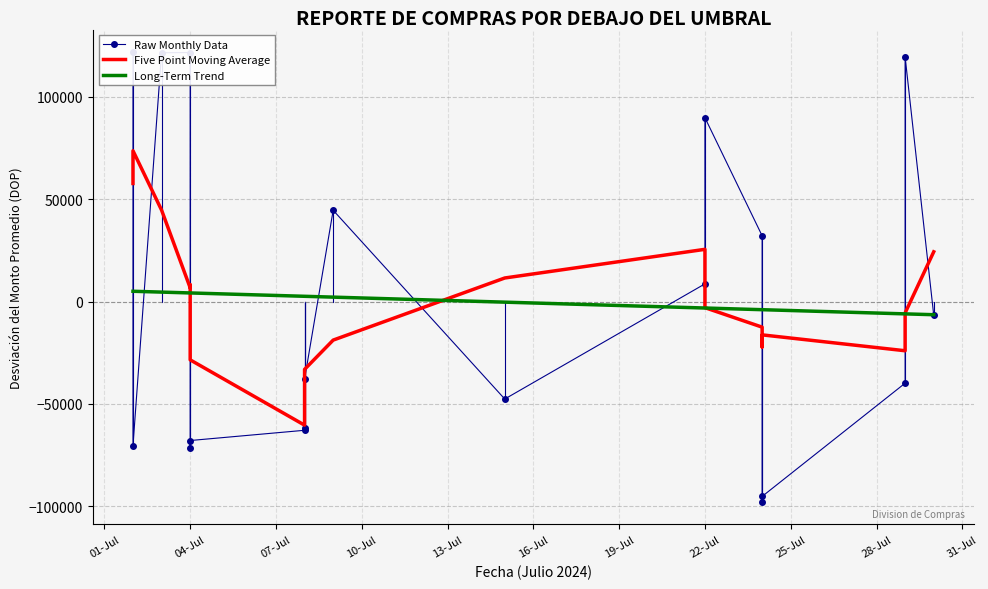

What is the difference between the Long-Term Trend values at 22-Jul and 31-Jul?

2862.9